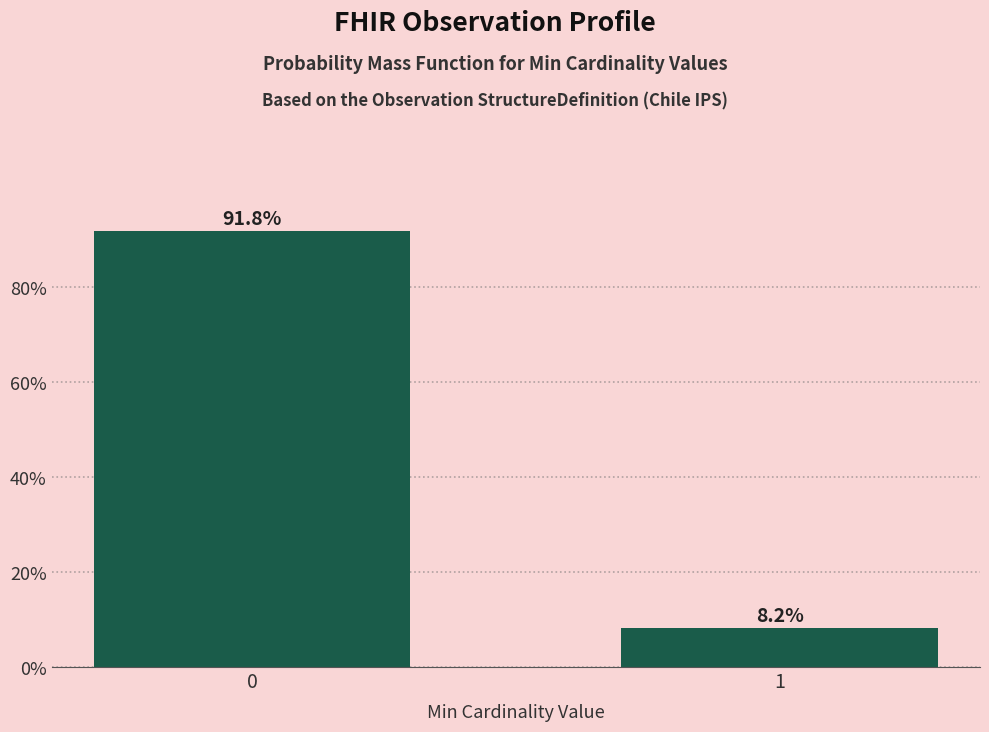

Reading left to right, list all the values displayed in this chart.

0=91.8	1=8.2